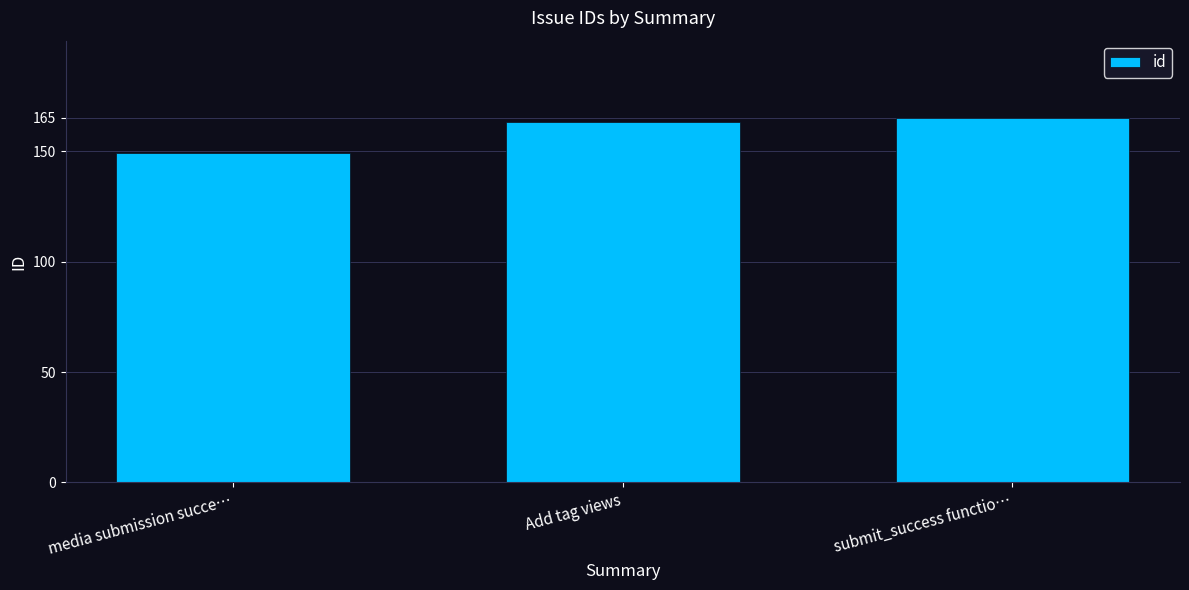

What is the maximum value shown in the chart?

165